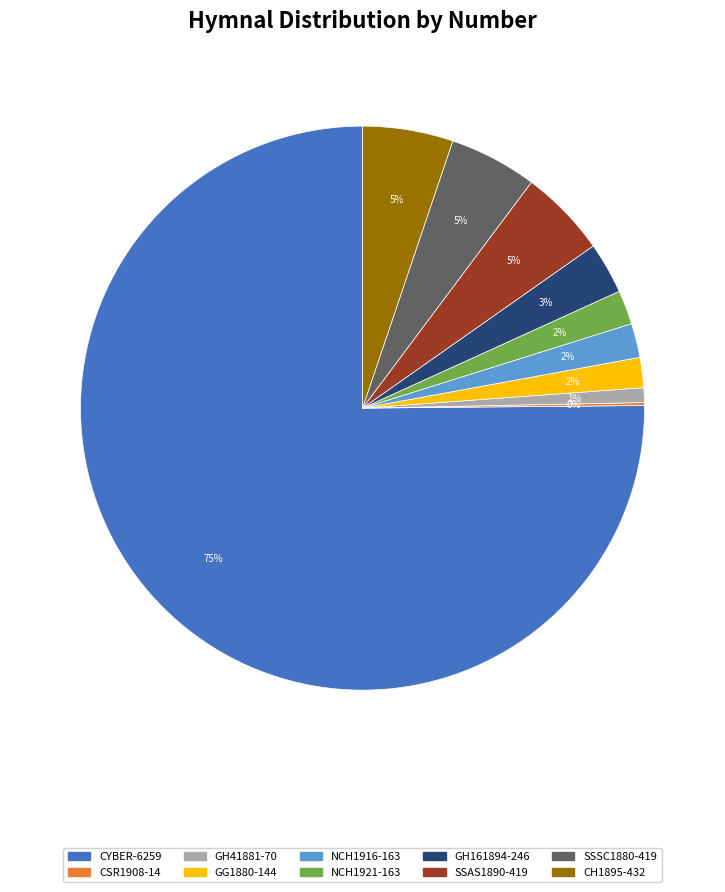

Is there a majority slice in this chart?

Yes